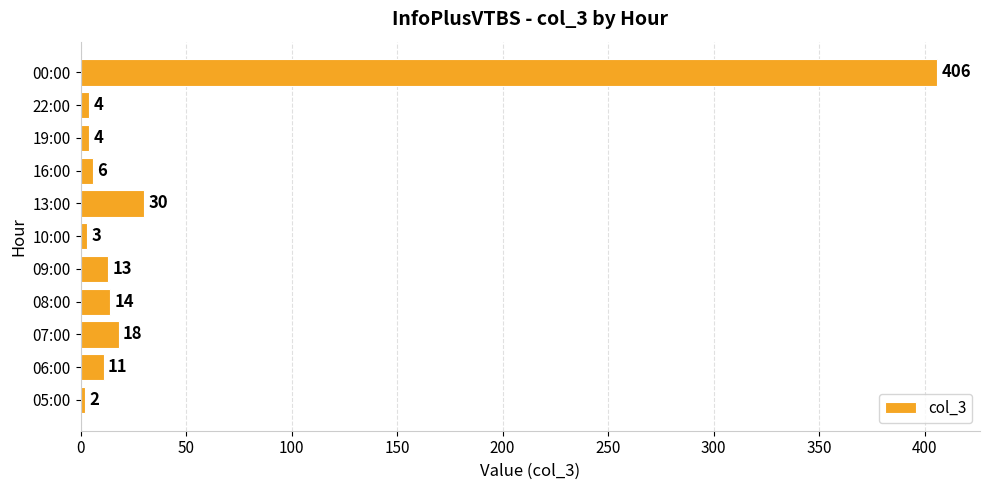

What is the average value?

46